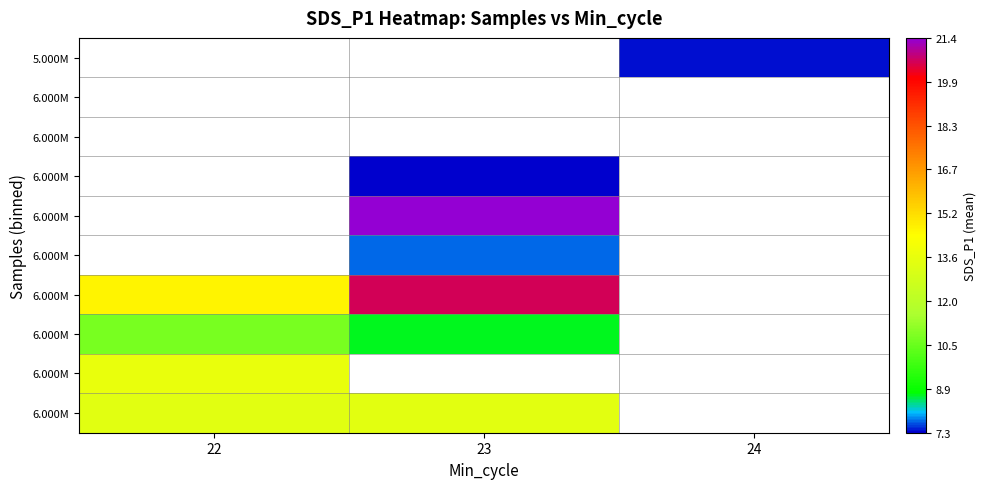

At which category does the chart reach its minimum across all series?

23